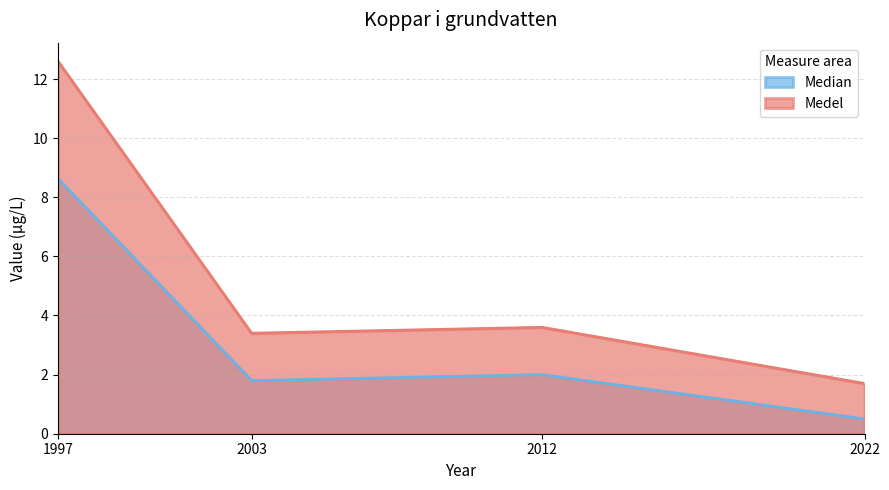

What is the sum of all Median values?

12.9